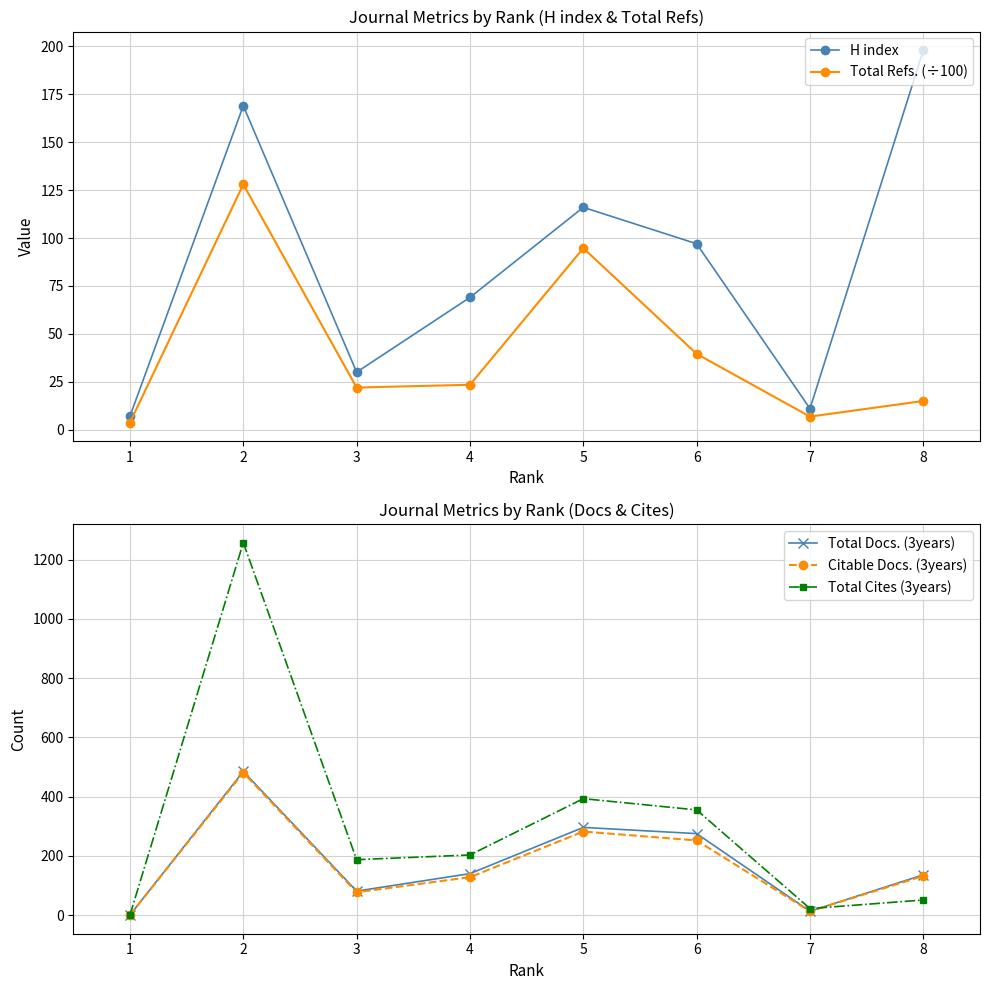

What is the lowest value of the Total Refs. (÷100) series?

3.7